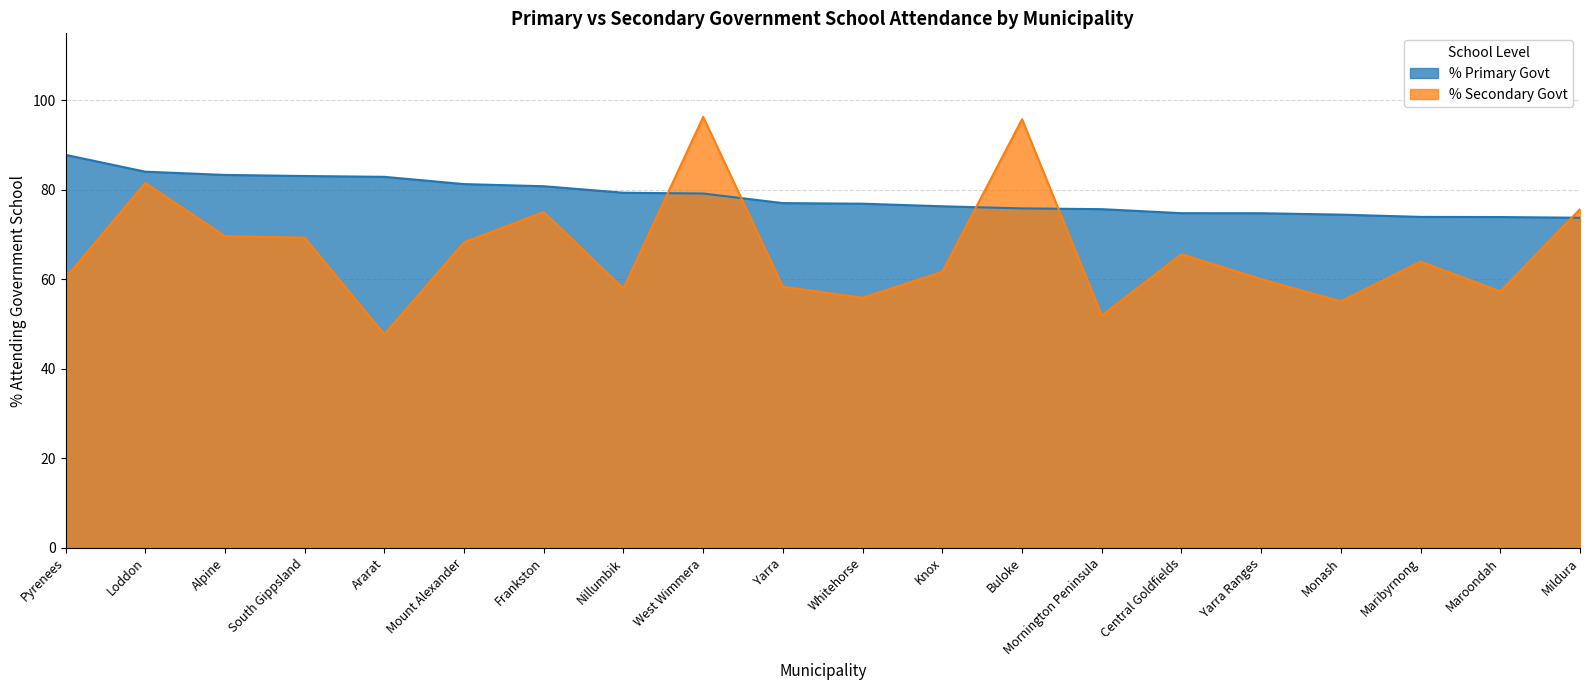

True or false: % Primary Govt and % Secondary Govt cross at least once.

True